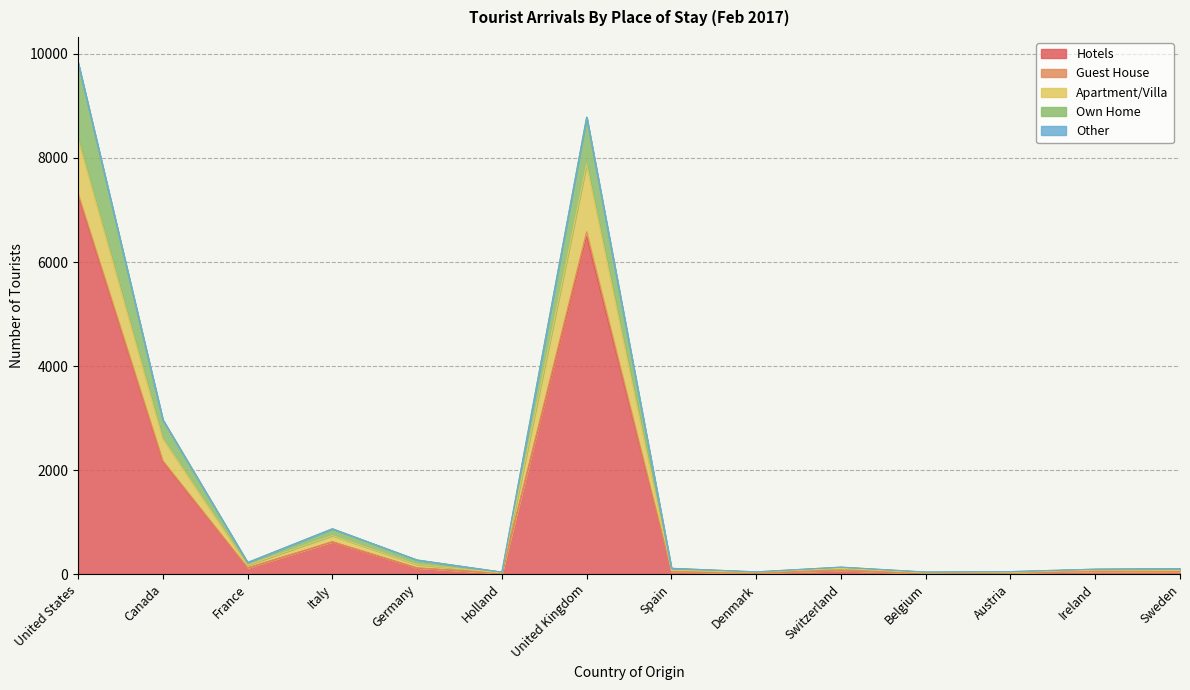

Which has a higher value, France or Germany?

France